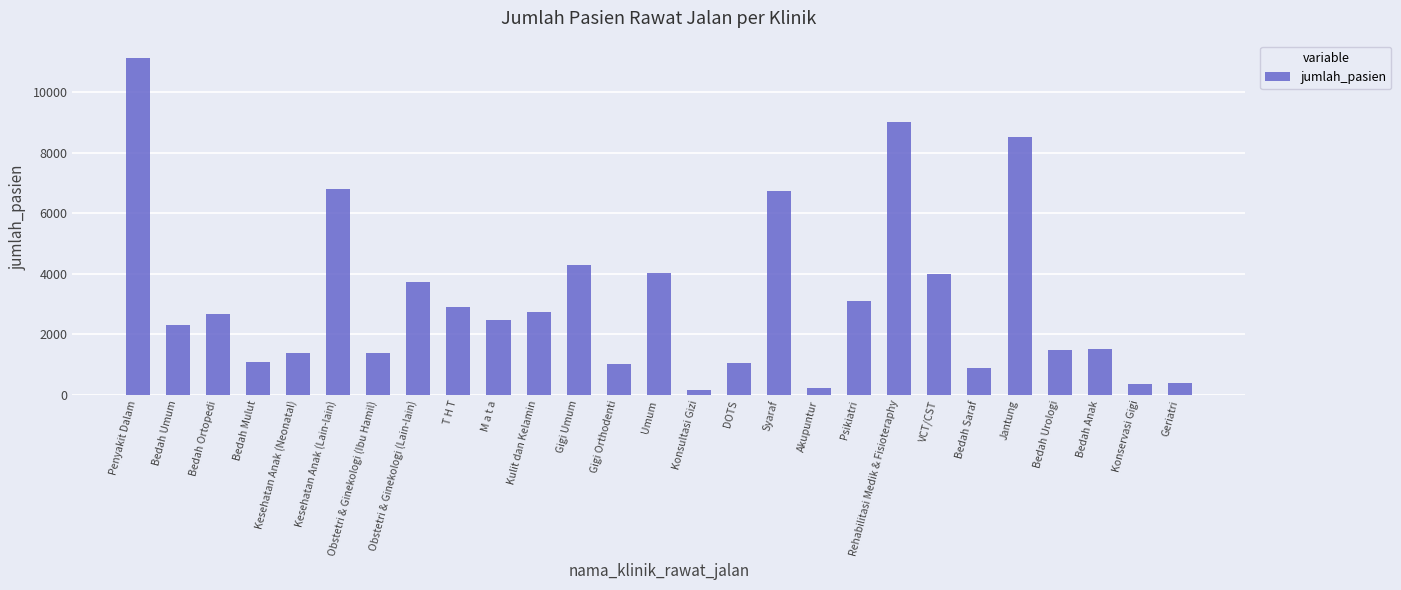

What is the maximum value shown in the chart?

11156